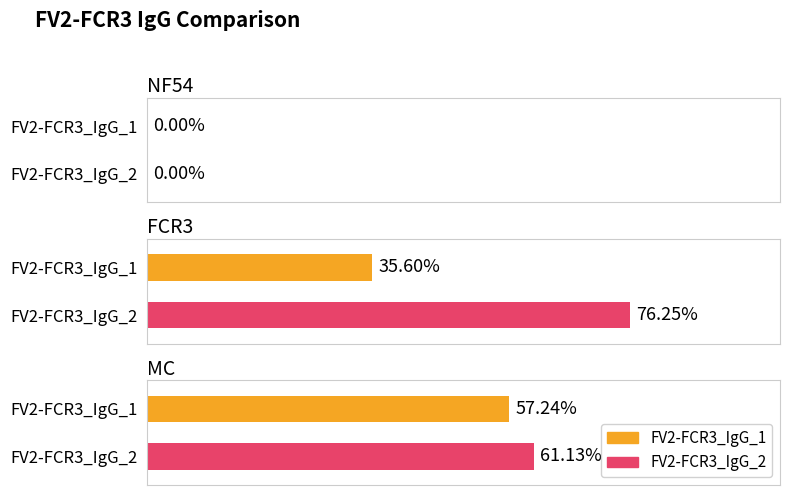

What value does the FV2-FCR3_IgG_1 series have at FCR3?

35.6